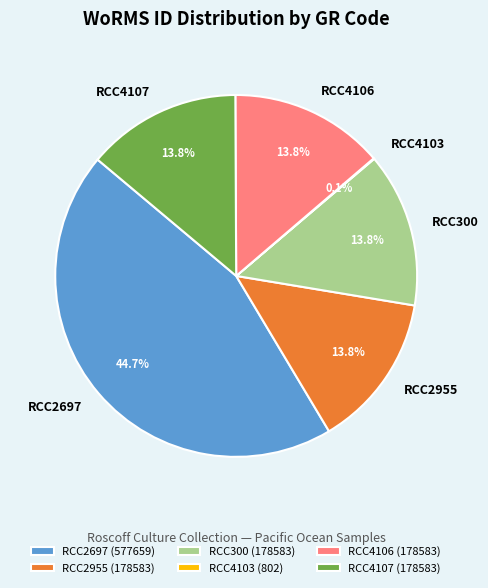

To the nearest percent, what is the average slice percentage?

17%